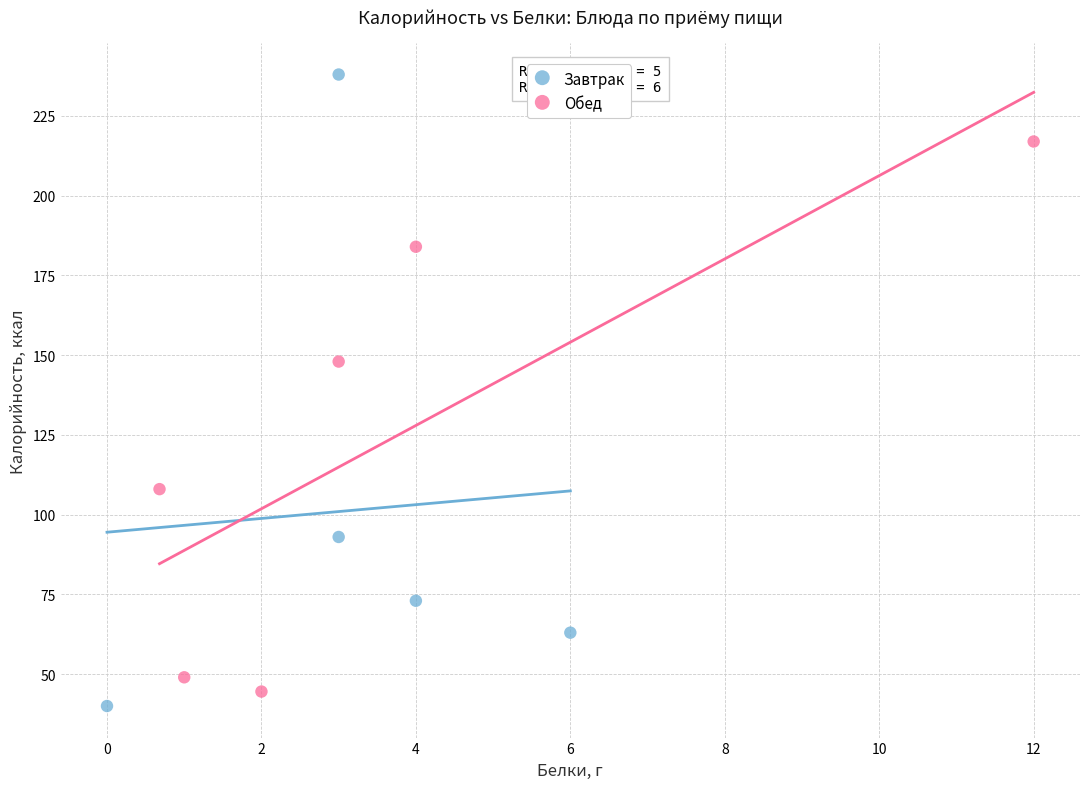

Which series has the widest spread of Y values?

Завтрак